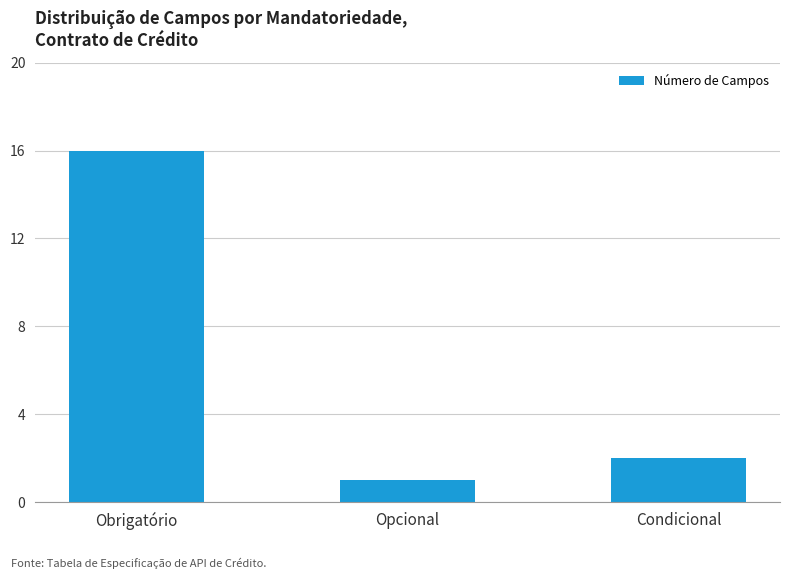

Which has a higher value, Opcional or Condicional?

Condicional